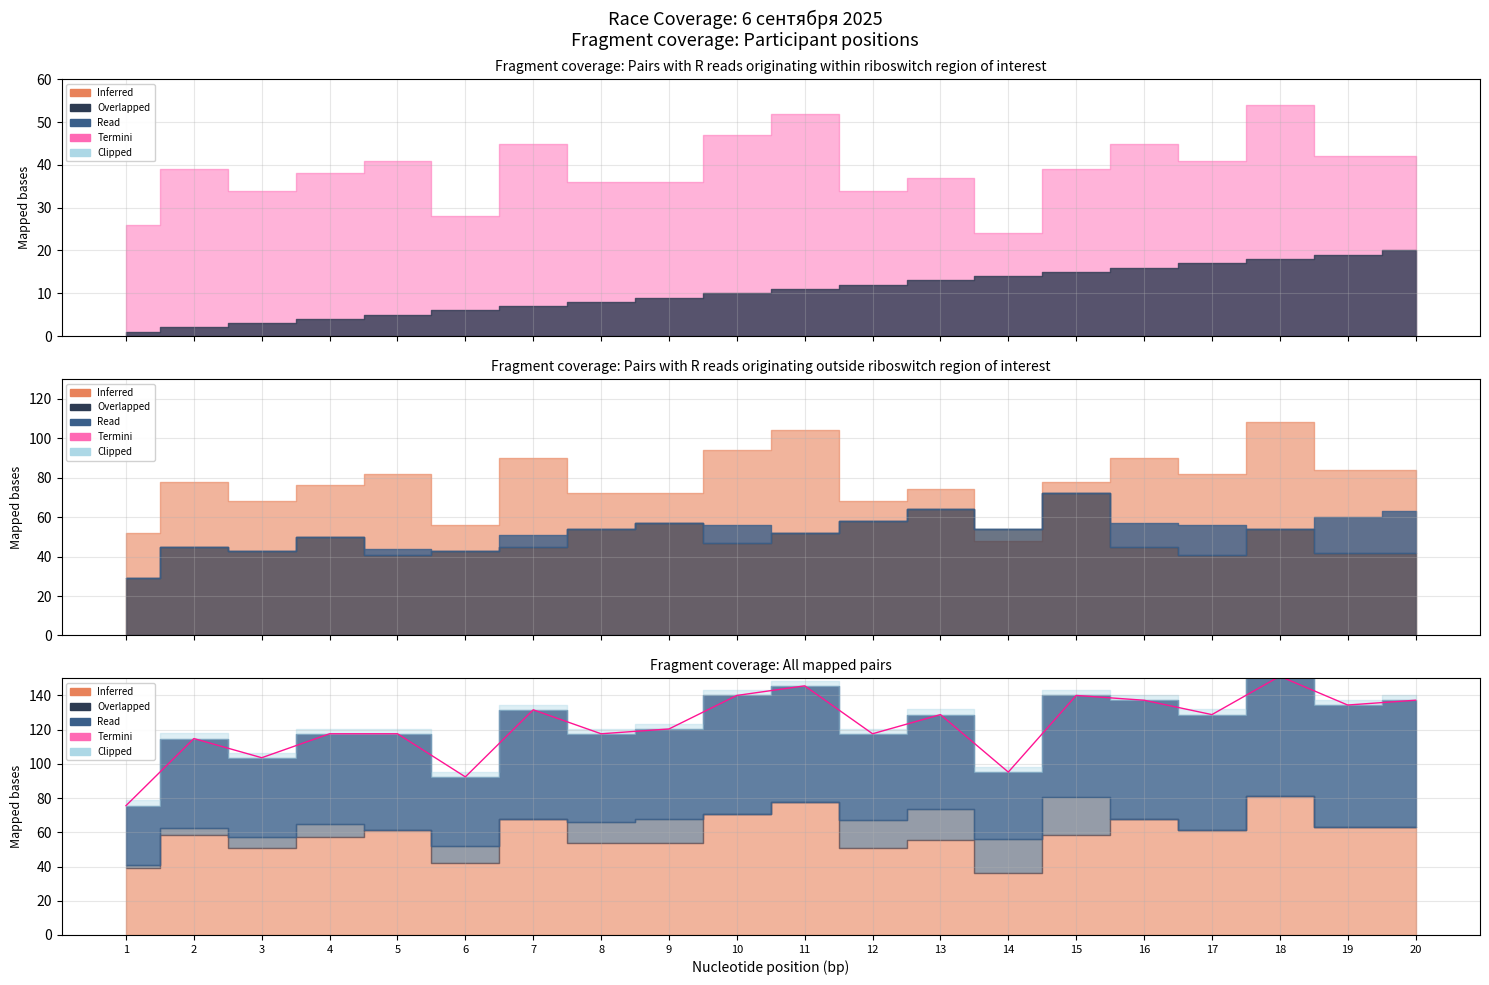

Where does the data first go above 128?

7